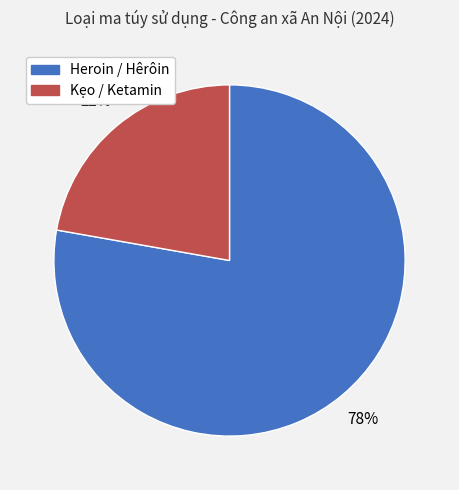

Which slice represents more than half of the pie?

Heroin / Hêrôin